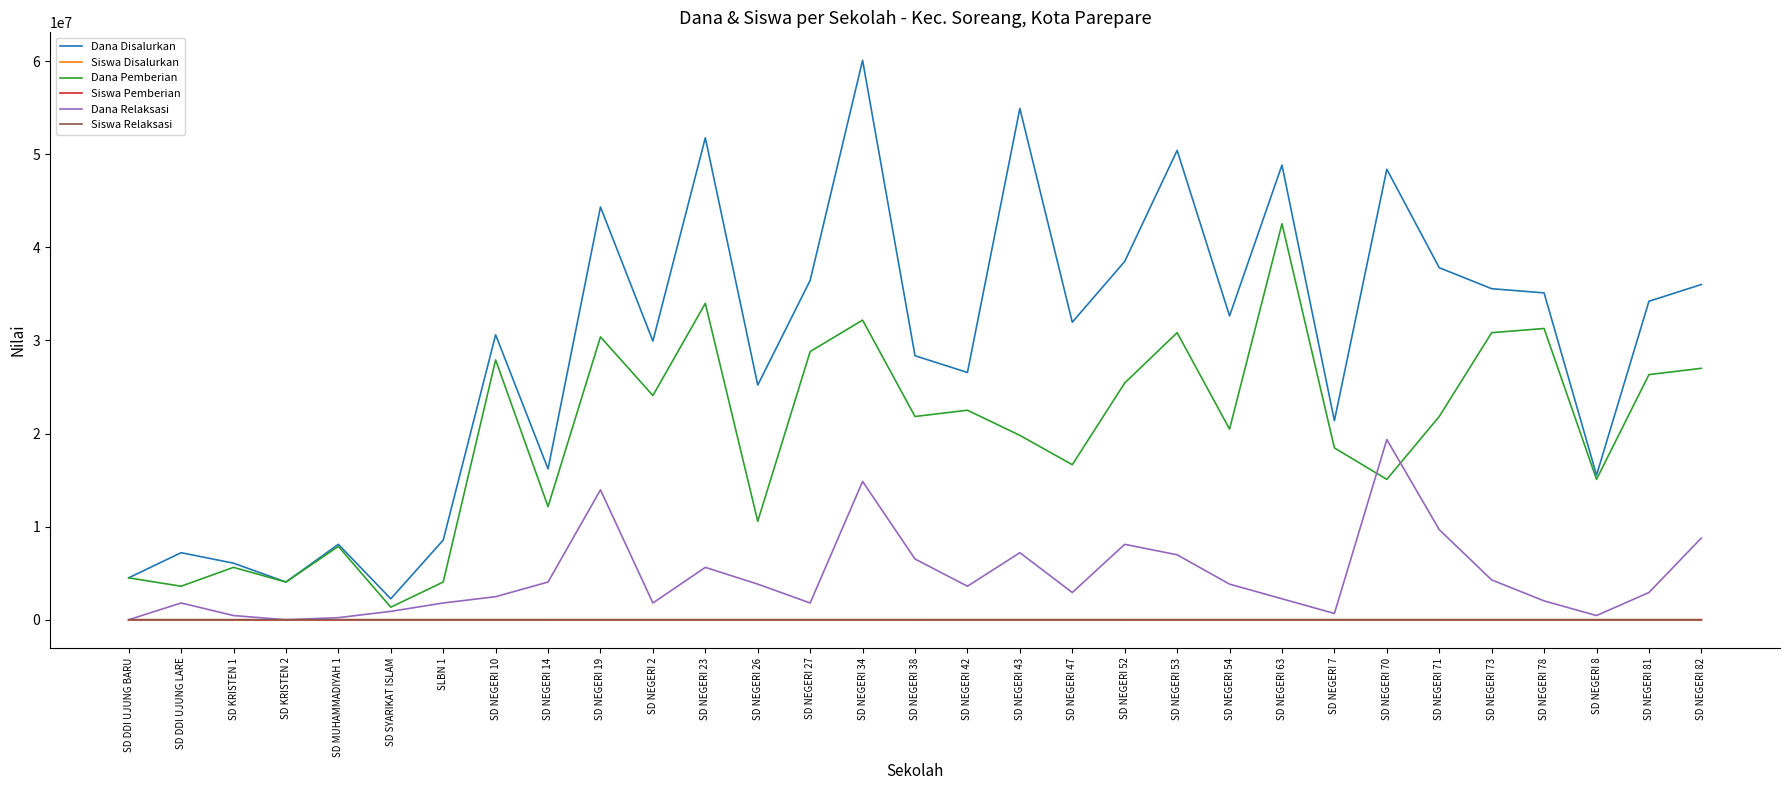

True or false: Siswa Pemberian has a value of 51 at SD NEGERI 54.

True